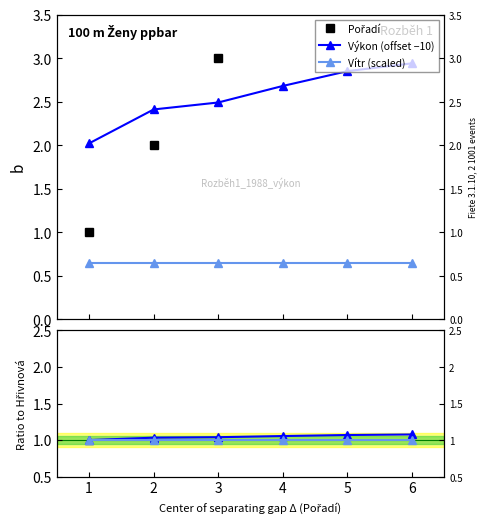

The Vítr (scaled) series shows 0.6 at 3. True or false?

True